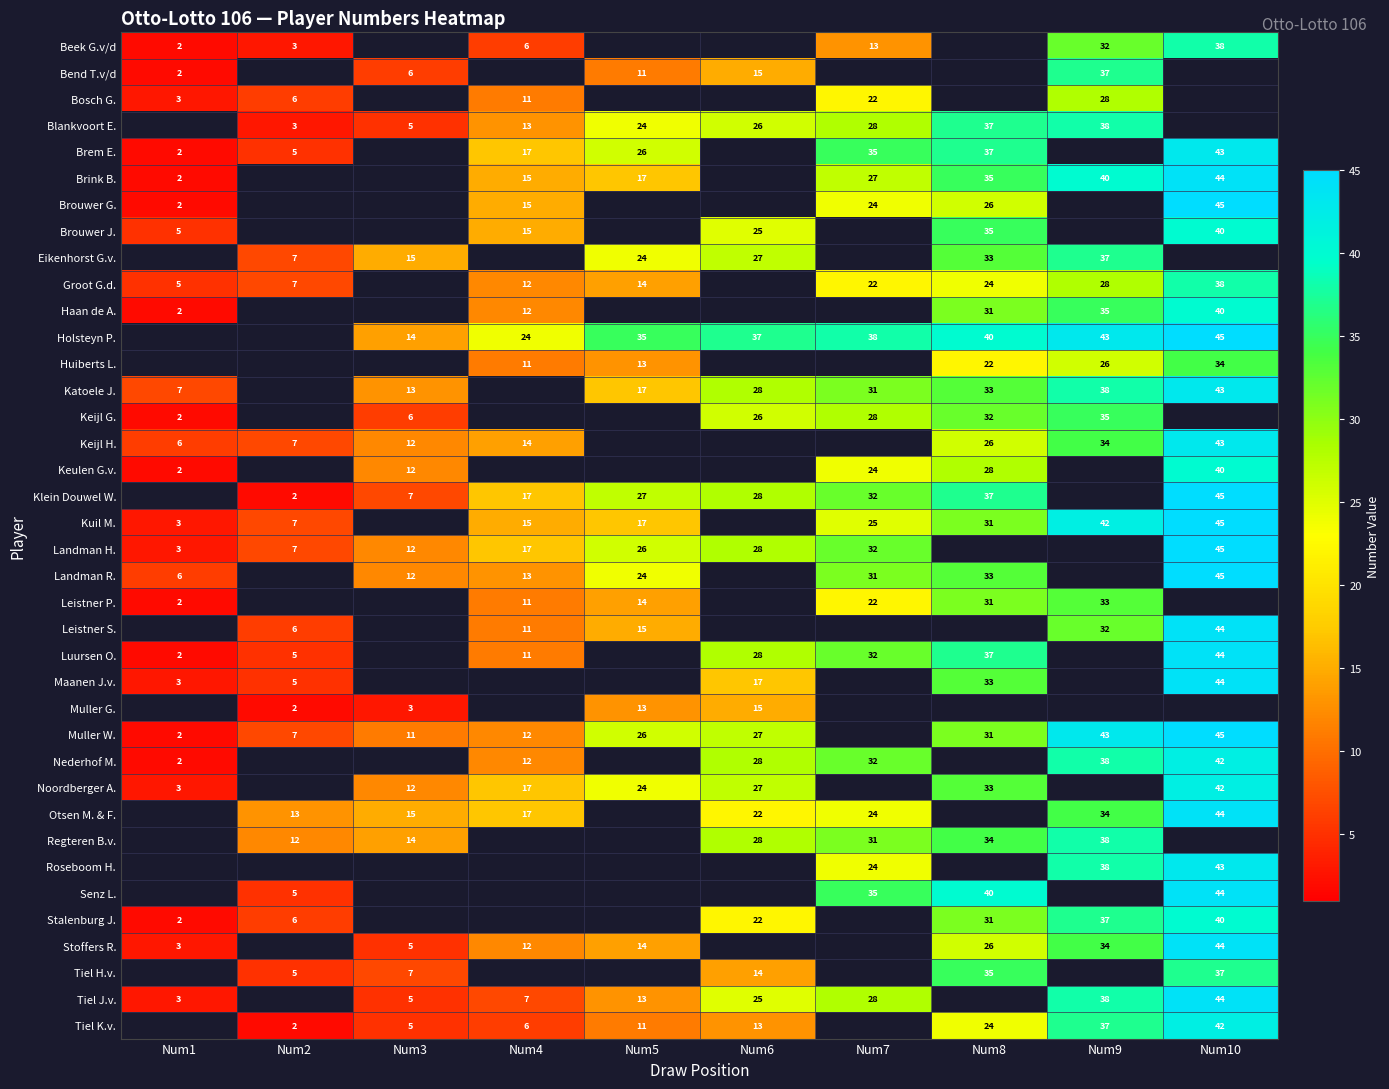

The value of Brouwer J. at Num6 is 13. True or false?

False